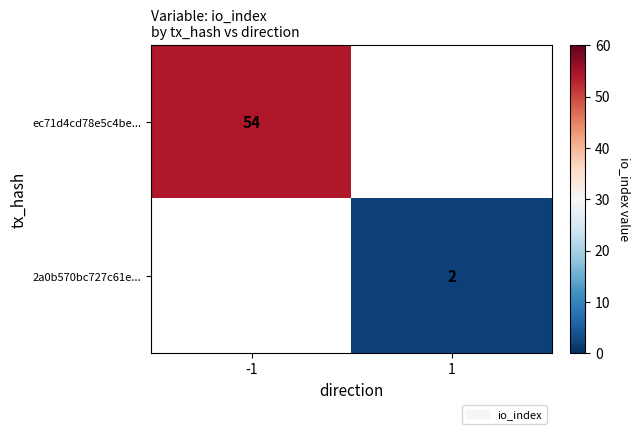

Is it true that 2a0b570bc727c61e... equals 2 at 1?

True